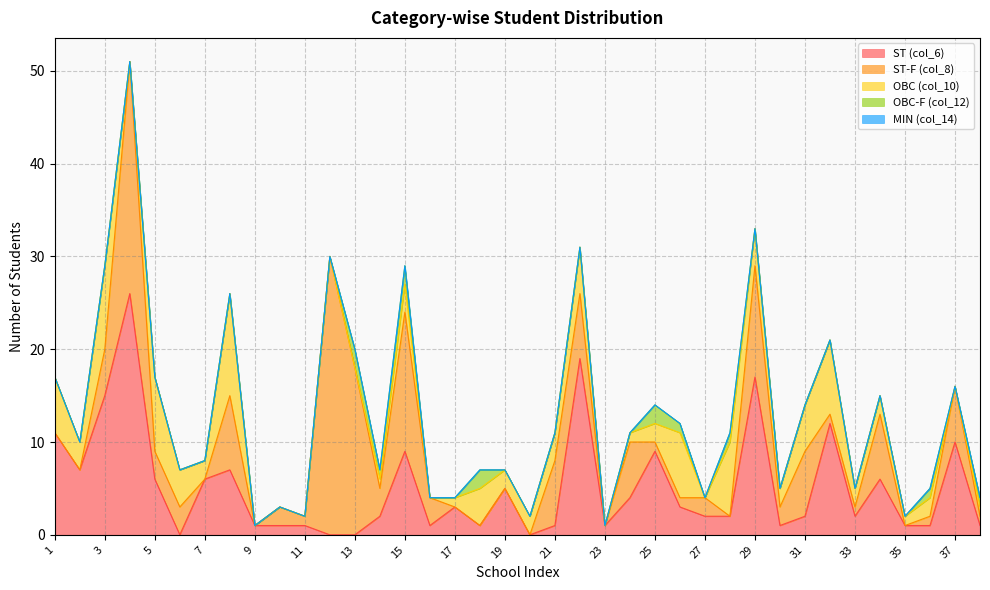

How many lines are shown in the chart?

5